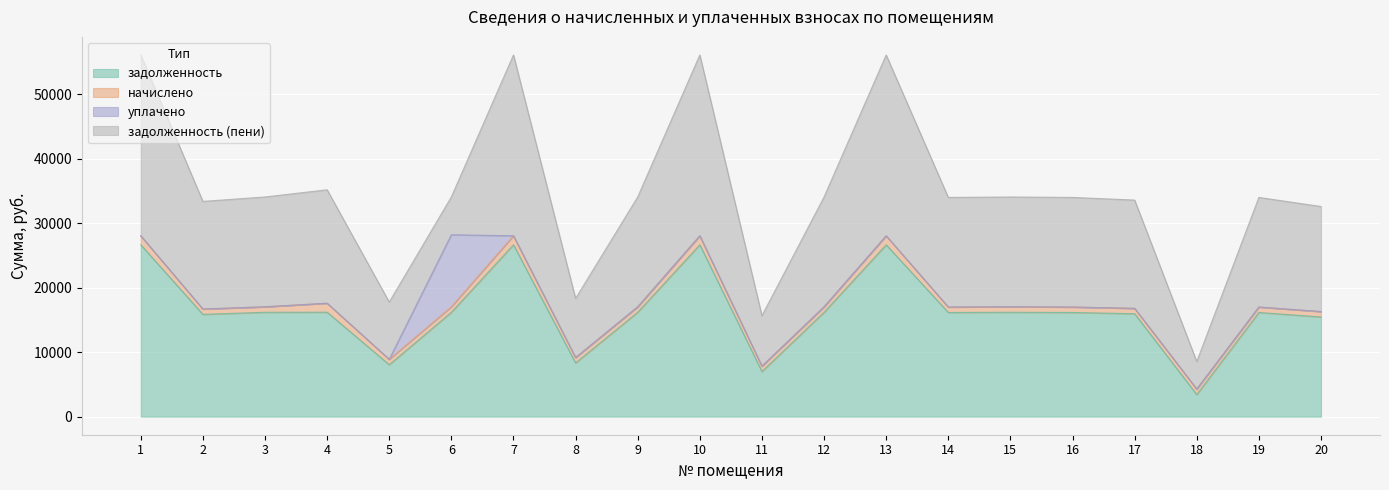

Rank the series at 2 from lowest to highest value.

уплачено, начислено, задолженность, задолженность (пени)